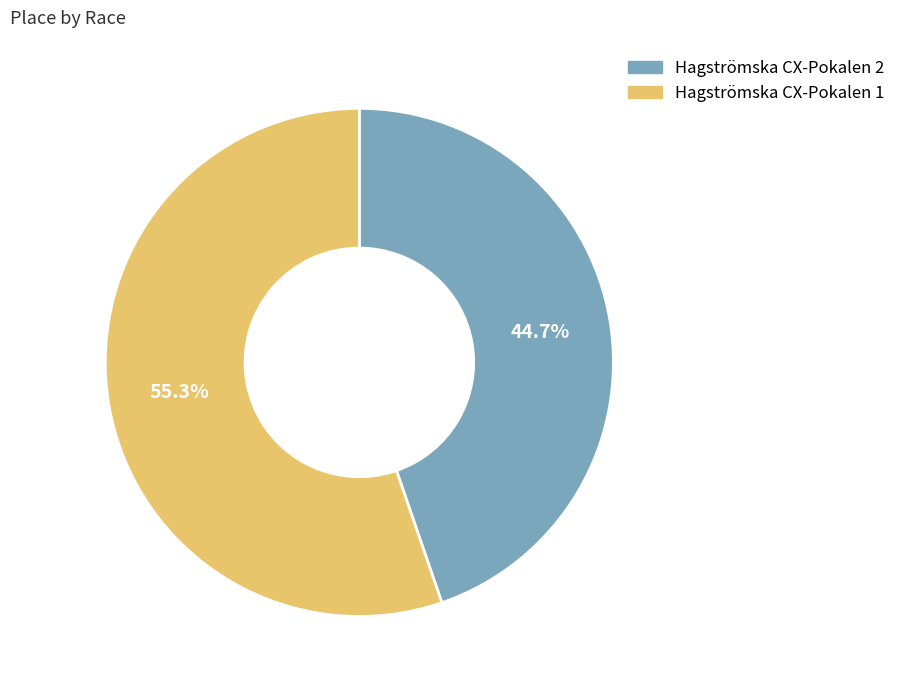

Which slice represents more than half of the pie?

Hagströmska CX-Pokalen 1